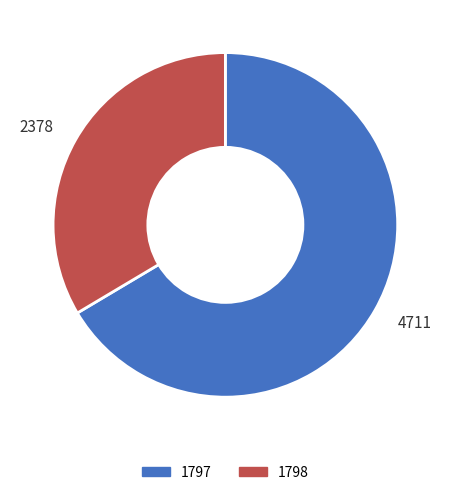

What is the largest slice in the pie chart?

4711